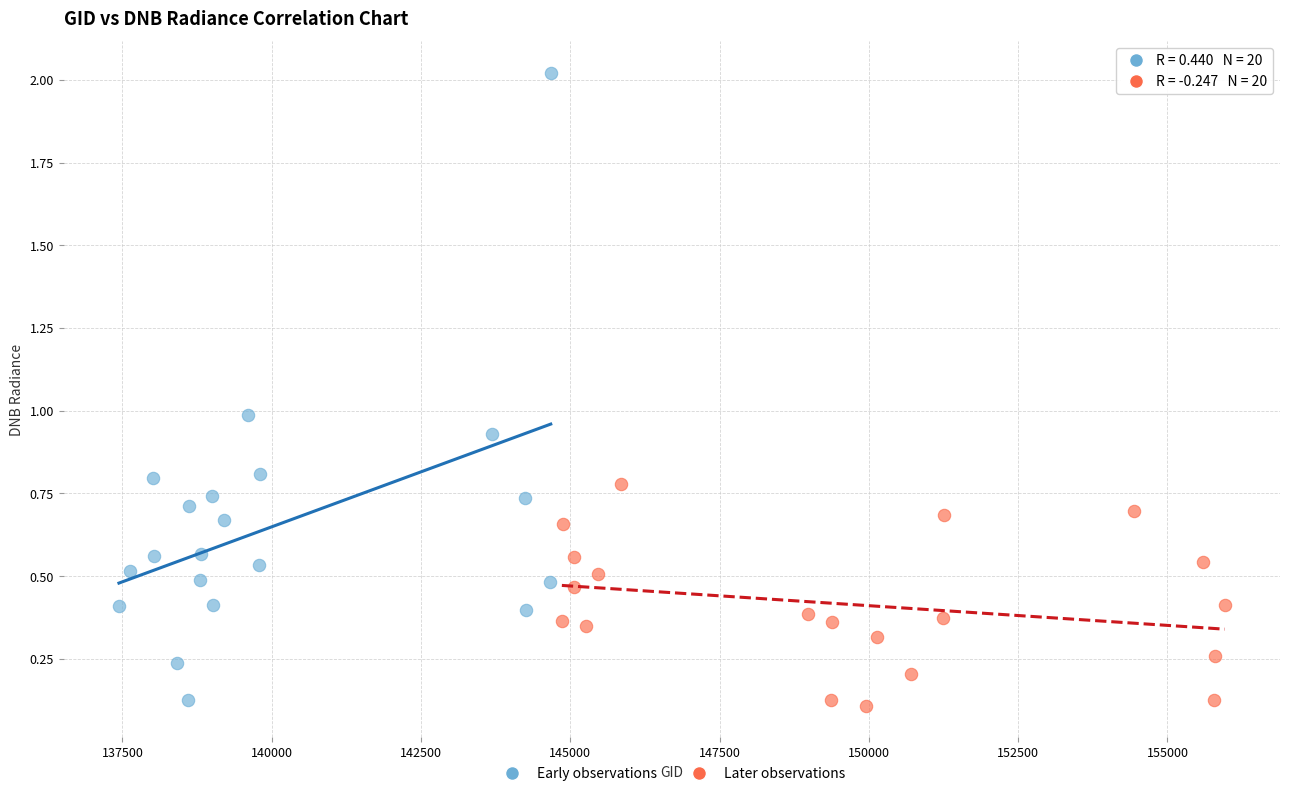

Which series has the widest spread of Y values?

Early observations